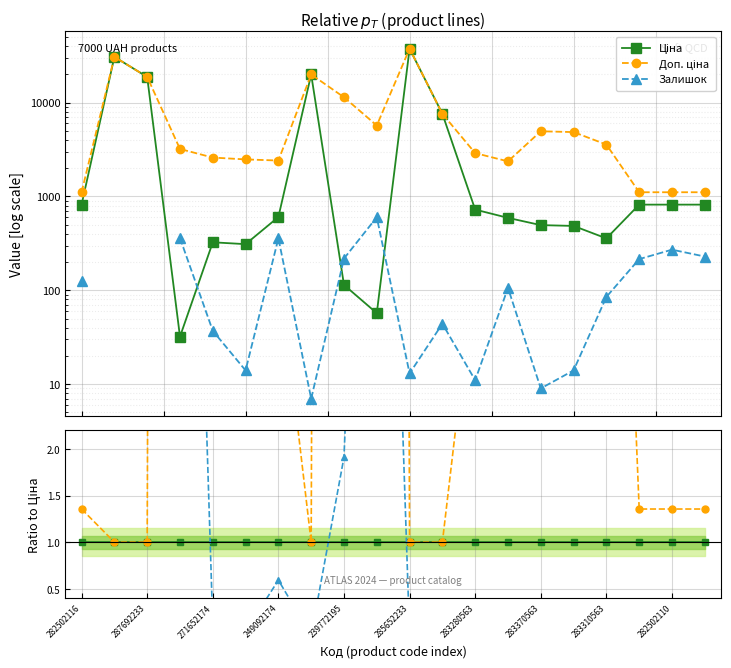

Which series has the largest total across all categories?

Доп. ціна